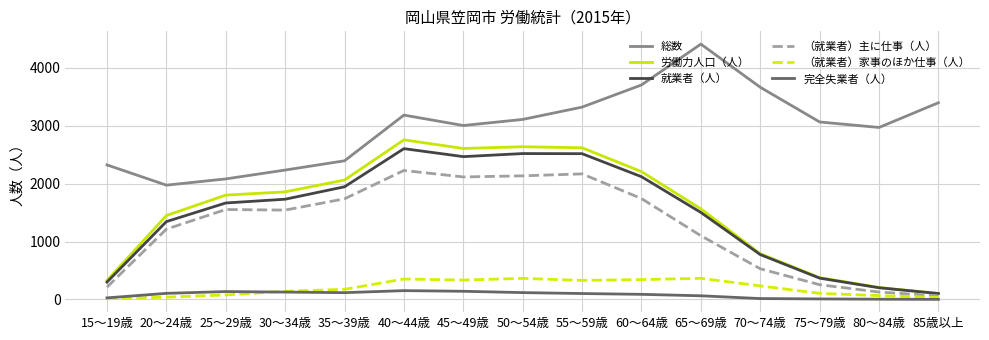

What is the difference between the highest and lowest values at 50～54歳?

2993